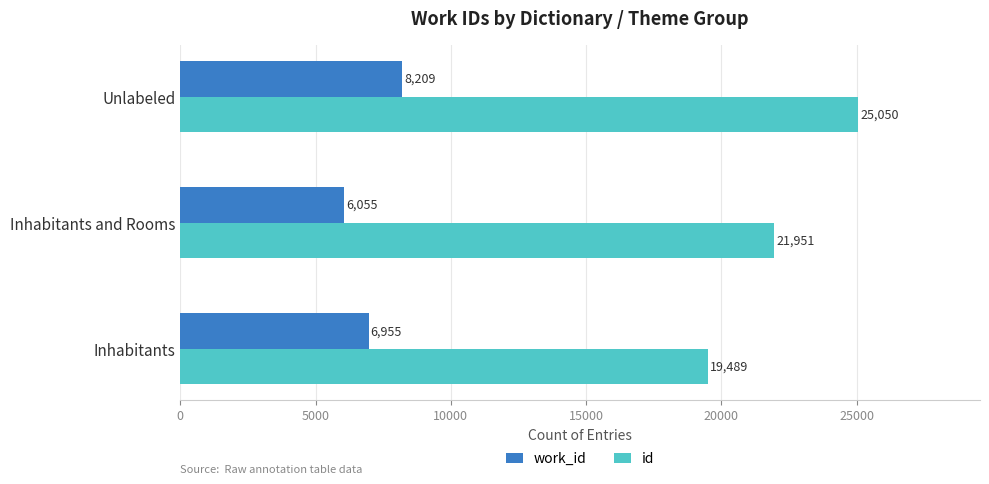

True or false: id has a value of 21951 at Inhabitants and Rooms.

True